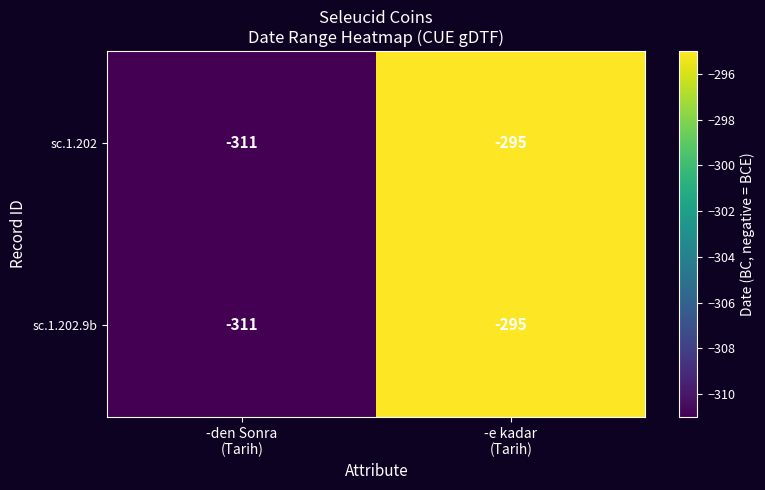

Count the number of categories in the chart.

2